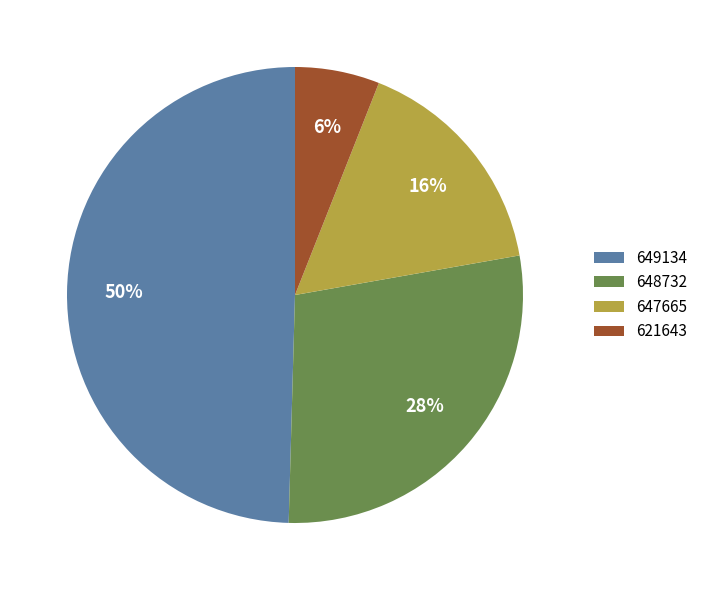

Is it true that 647665 is 16% of the pie?

True